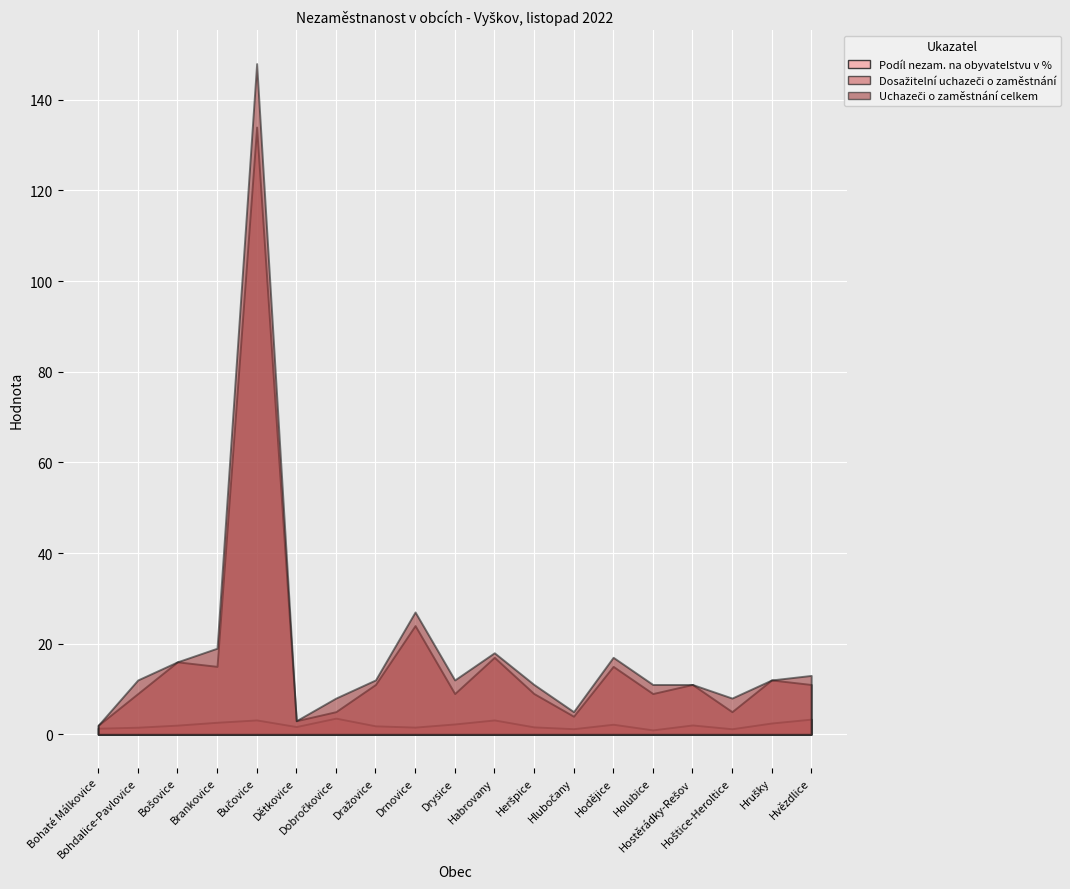

True or false: Podíl nezam. na obyvatelstvu v % has more than 0 interior local peaks.

True